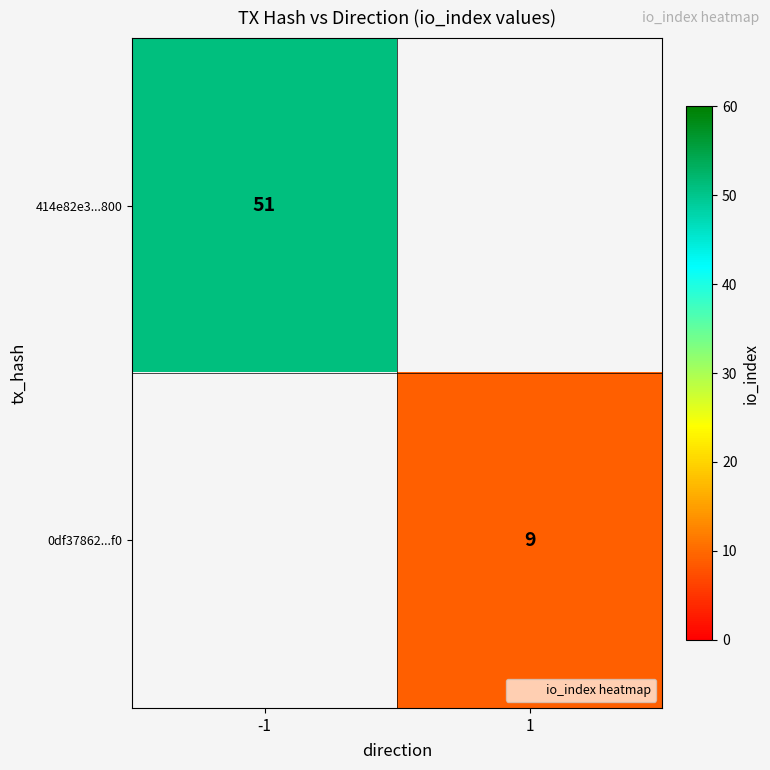

Rank the series by their average value, from lowest to highest.

414e82e3...800, 0df37862...f0